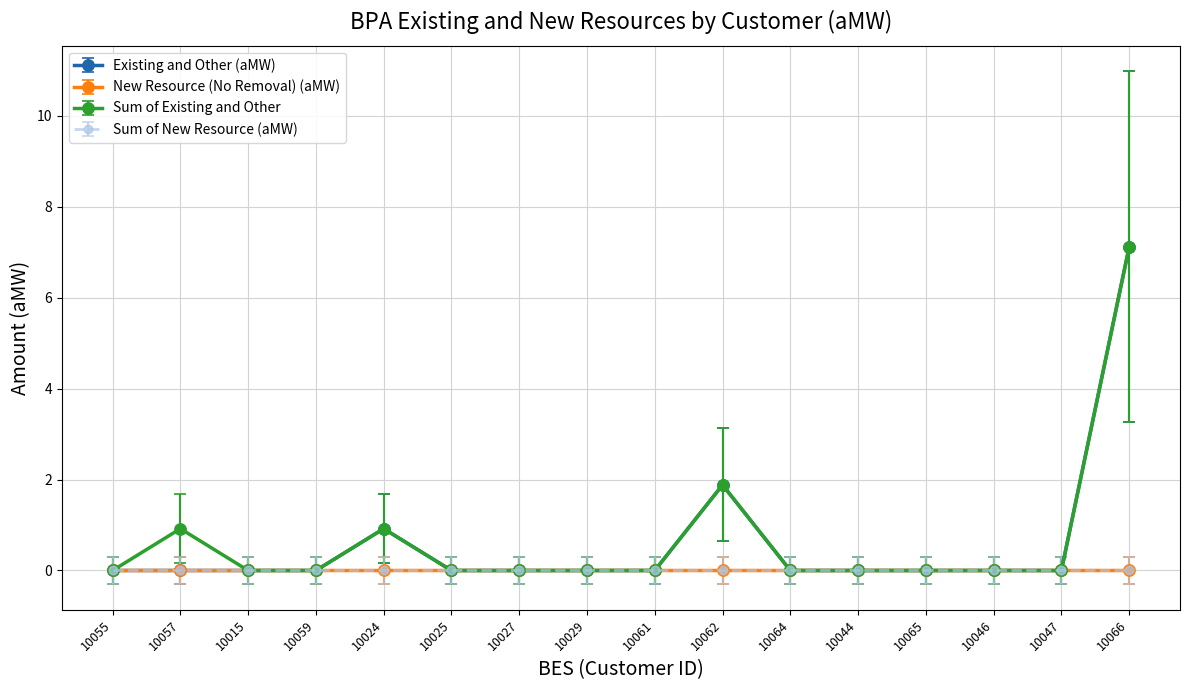

Is this an area chart (filled region under the line)?

No